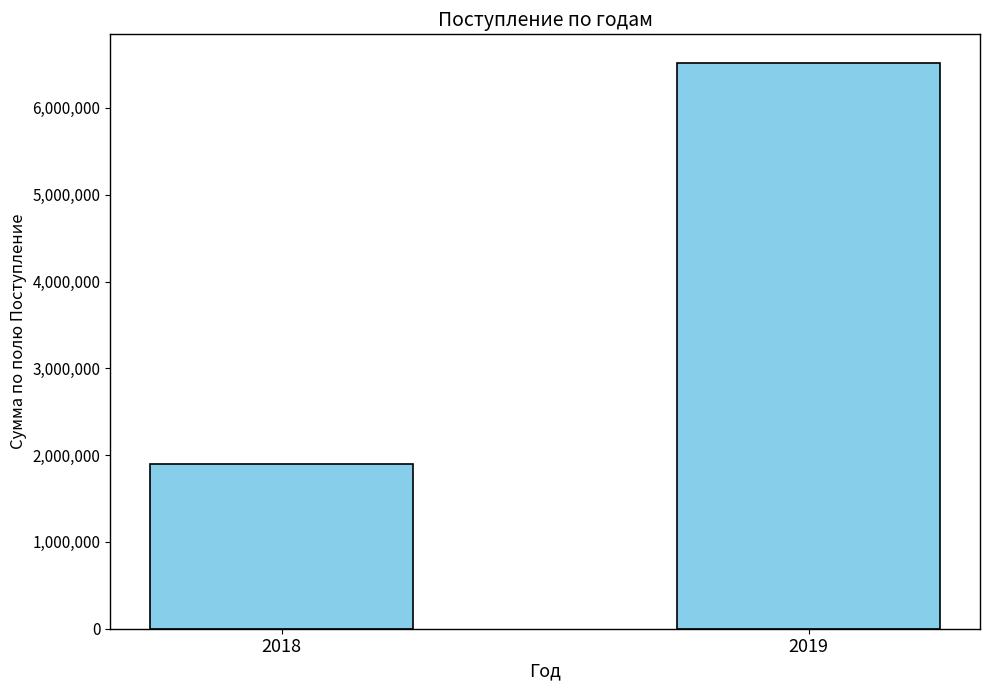

Reading left to right, transcribe all the data shown in this chart.

1900000.0	6522263.0